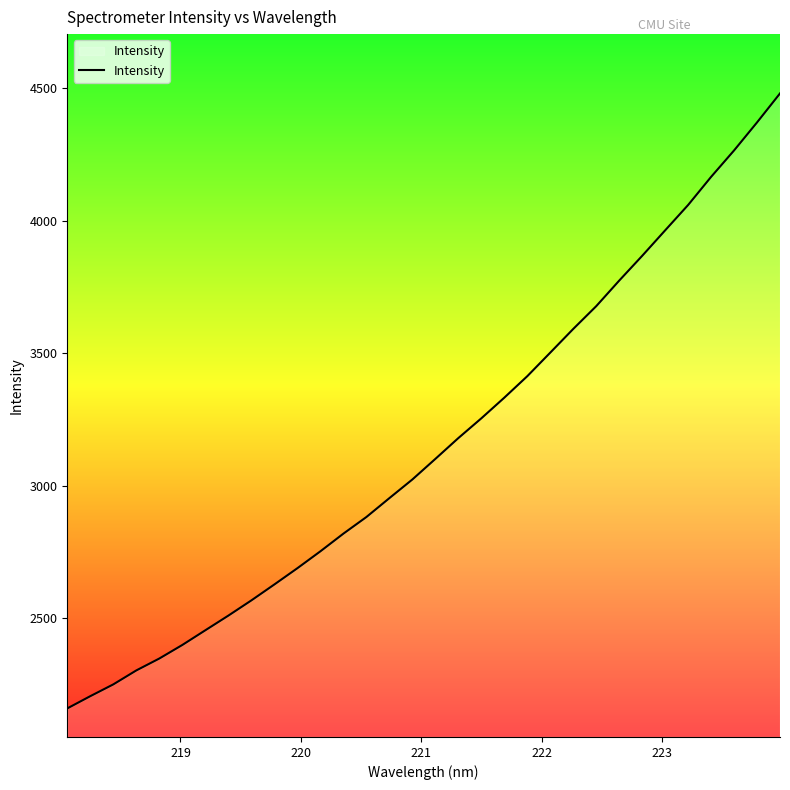

What is the maximum value shown in the chart?

4481.0